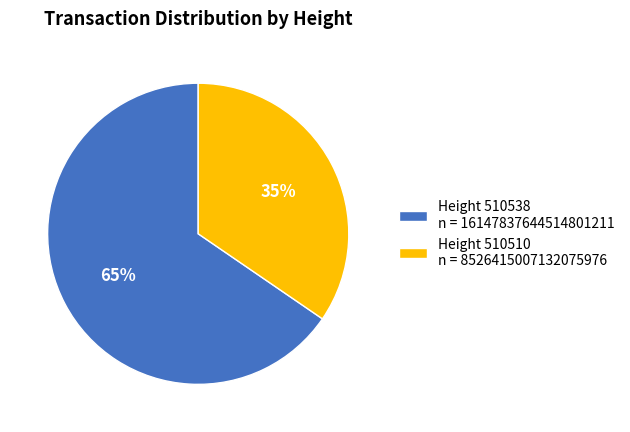

Which slice represents more than half of the pie?

Height 510538 n = 16147837644514801211